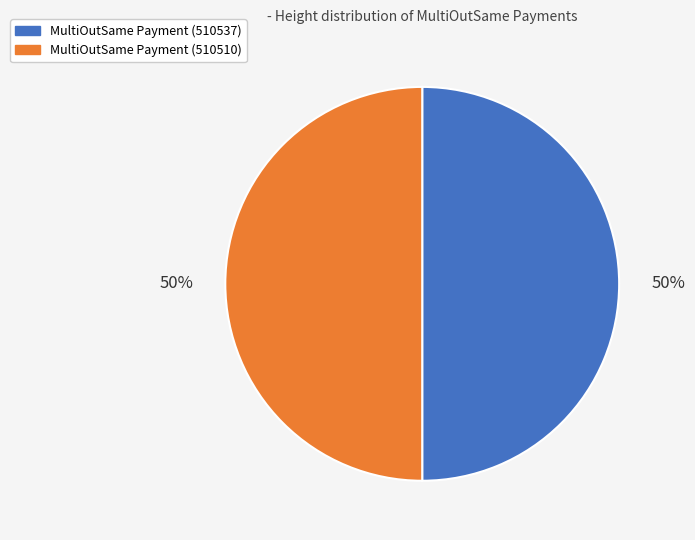

What percentage is the MultiOutSame Payment (510510) slice, to the nearest percent?

50%